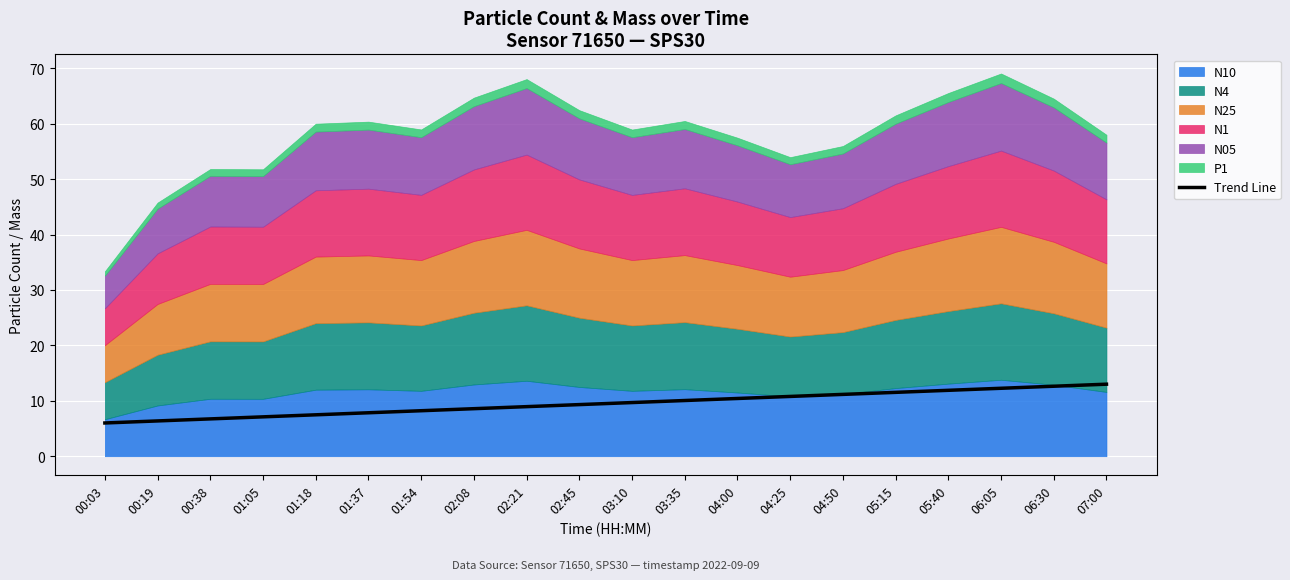

The Trend Line series shows 5.7 at 03:10. True or false?

False